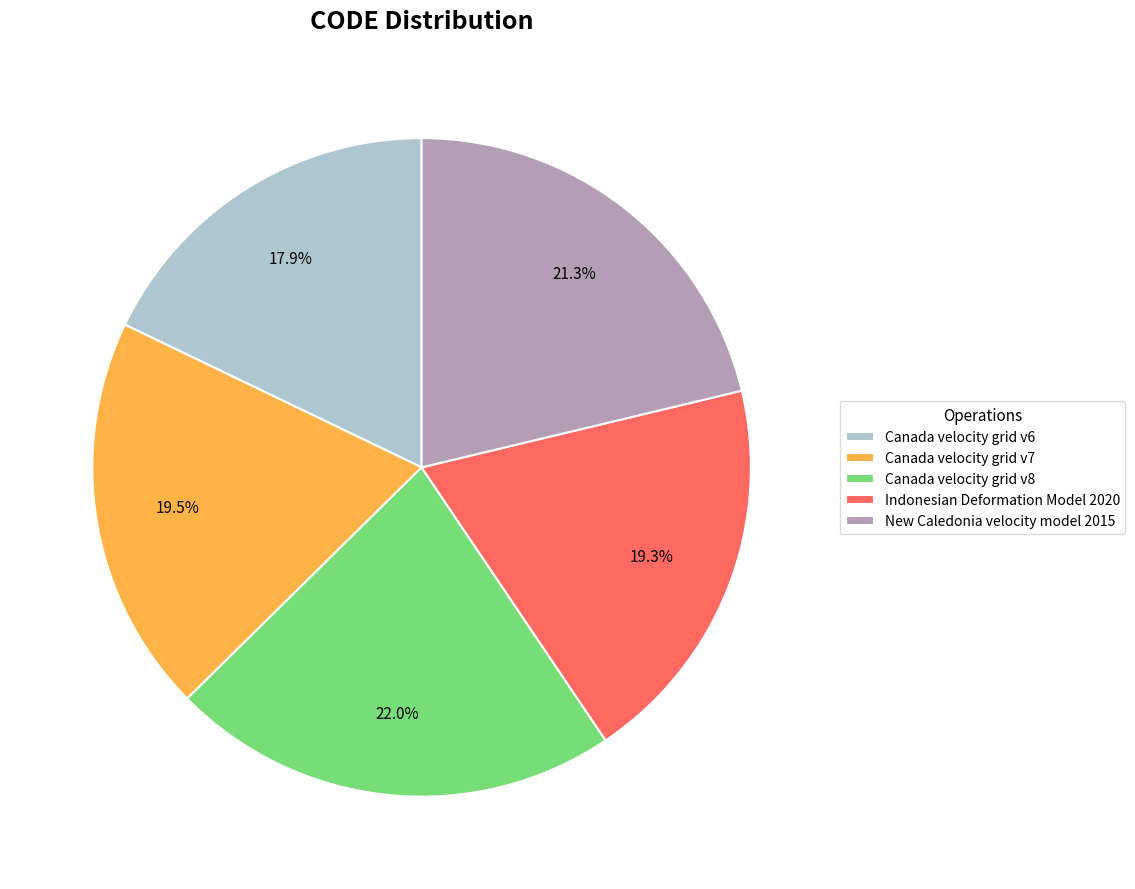

What is the ratio of the value at Indonesian Deformation Model 2020 to the value at Canada velocity grid v6?

1.1